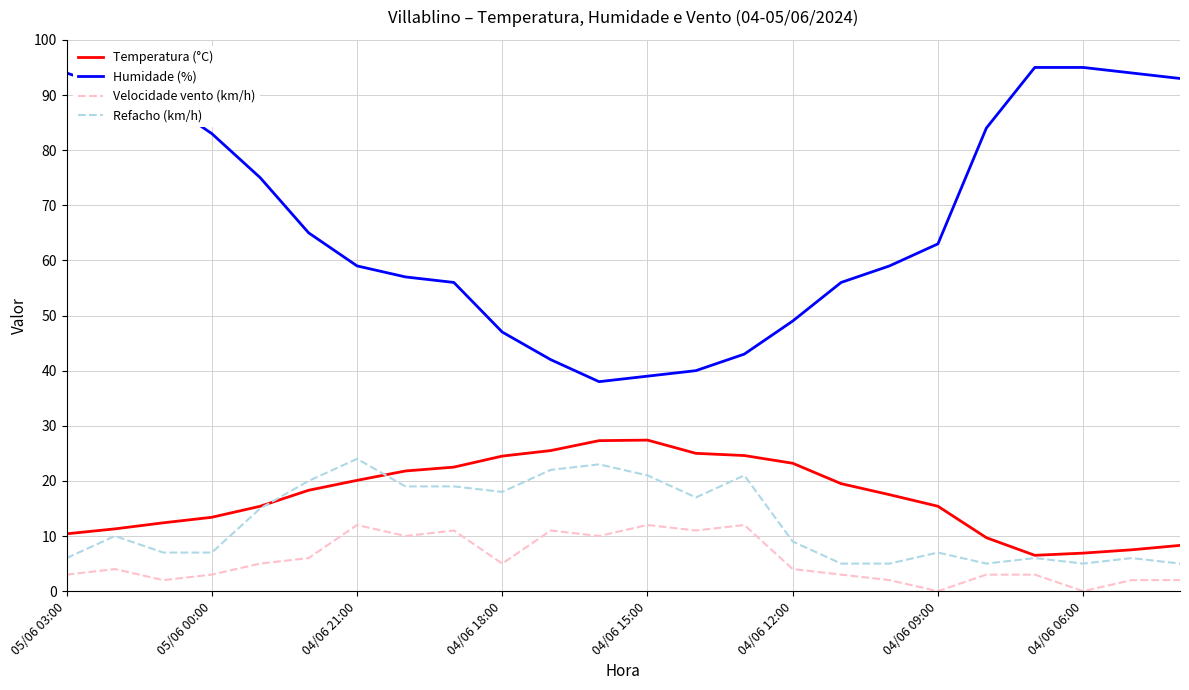

What are all the series names shown in the legend?

Temperatura (°C), Humidade (%), Velocidade vento (km/h), Refacho (km/h)